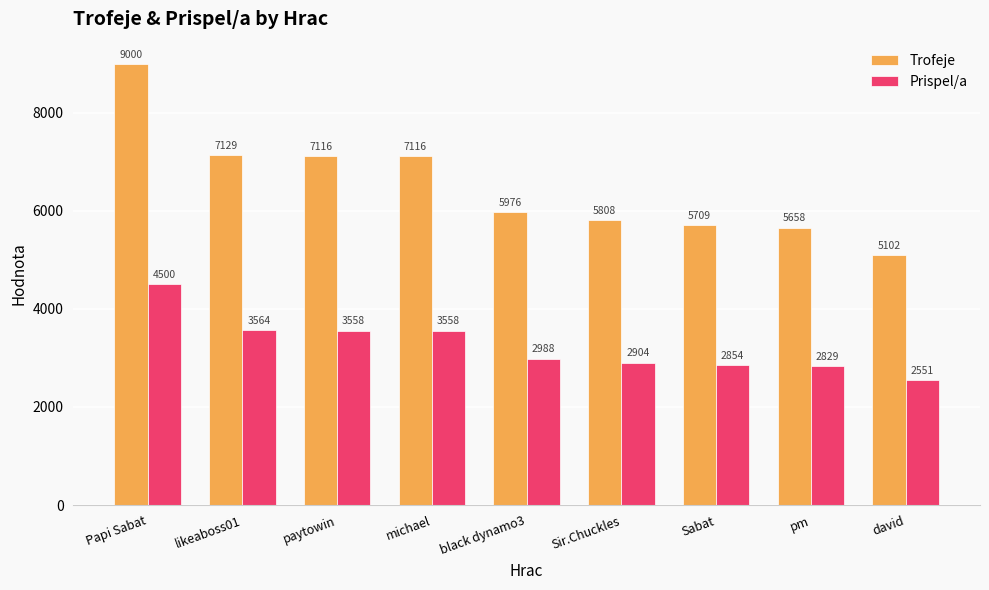

Where does the Prispel/a series first go above 2988?

Papi Sabat